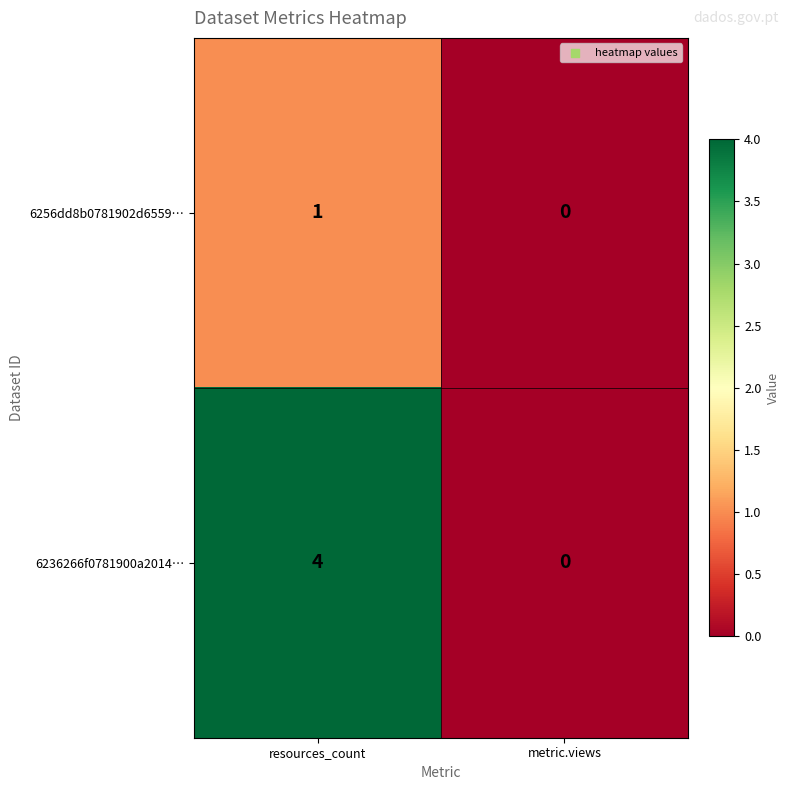

Reading left to right, what are all the values shown in this chart?

6256dd8b0781902d6559…: resources_count=1	metric.views=0
6236266f0781900a2014…: resources_count=4	metric.views=0